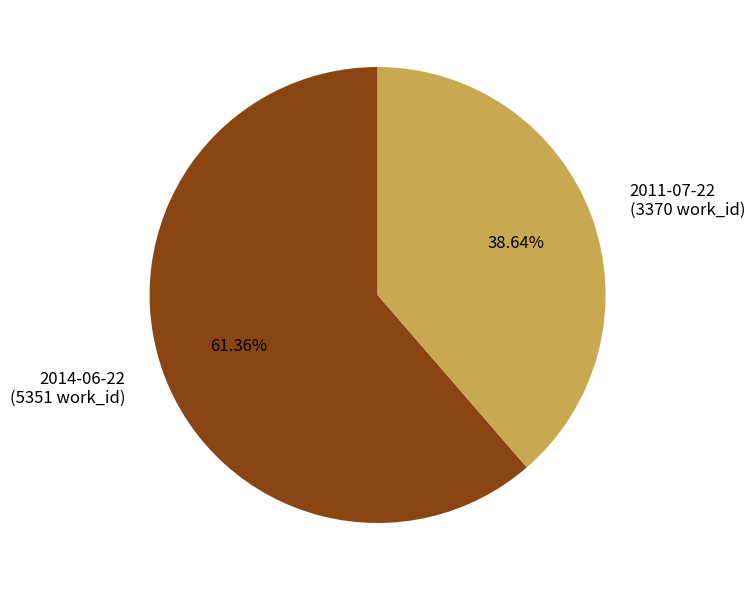

The 2014-06-22 slice represents 69% of the pie. True or false?

False